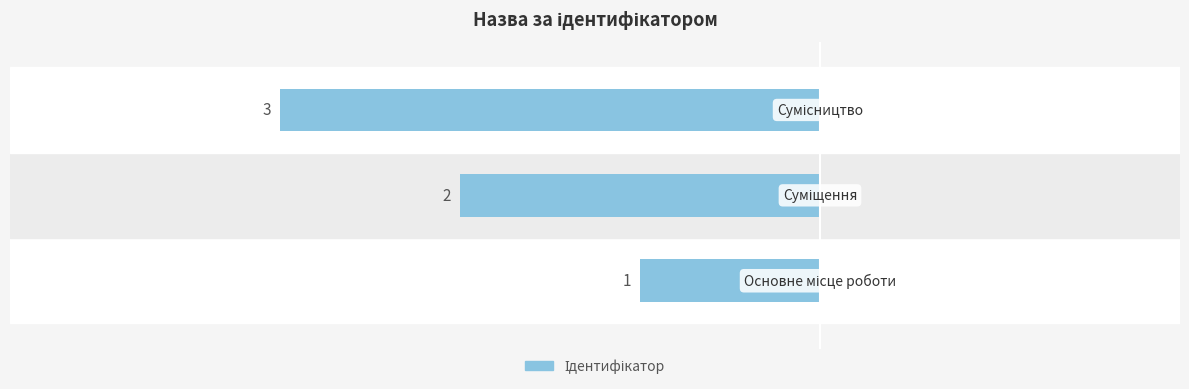

What is the value of the 2nd bar from the left?

2